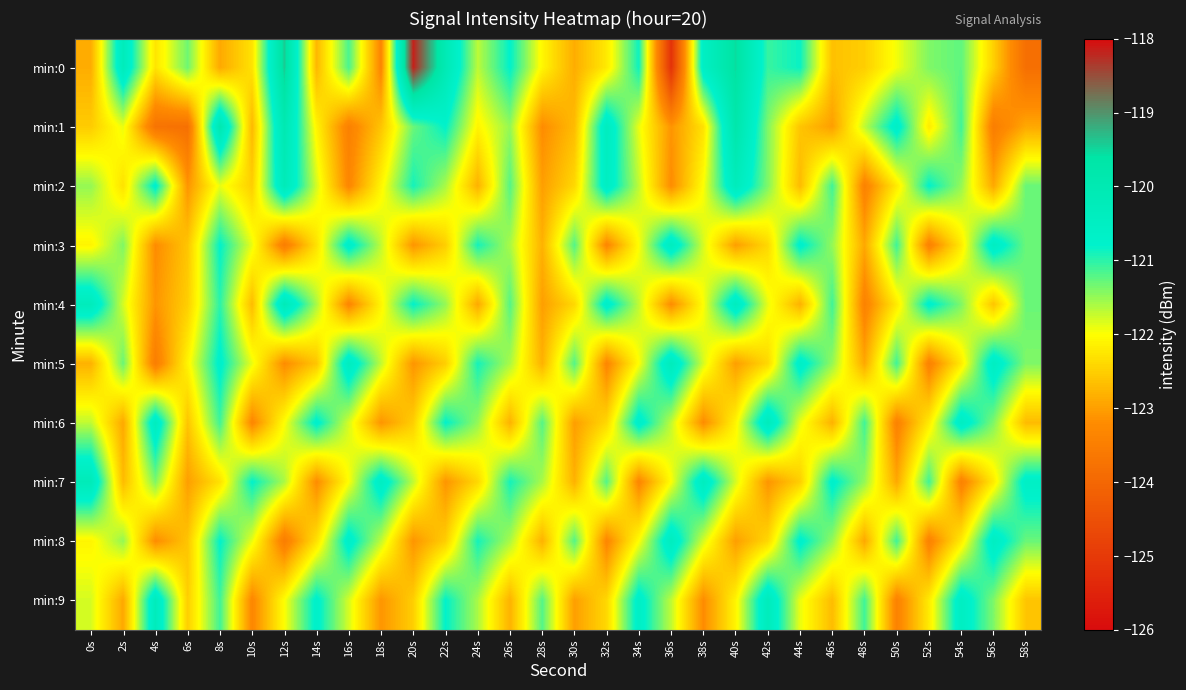

How many data points does each series have?

30